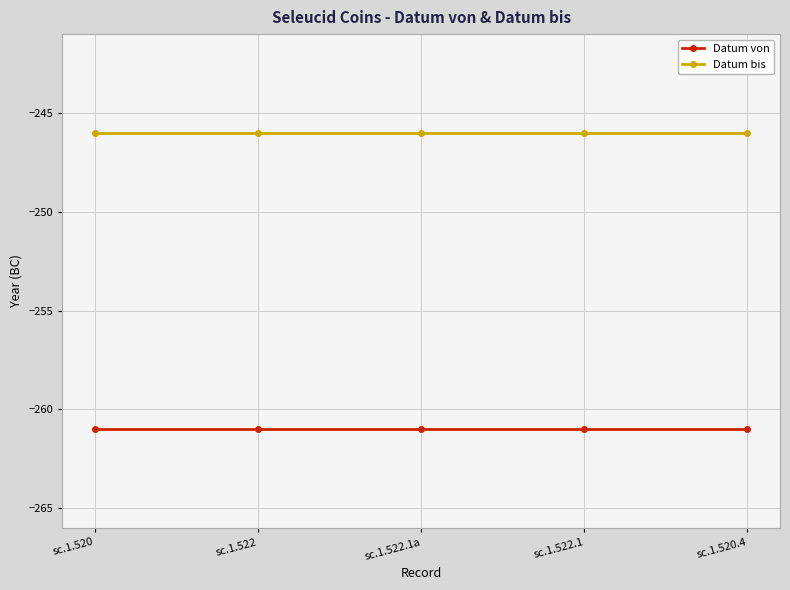

Which series has the largest total across all categories?

Datum bis